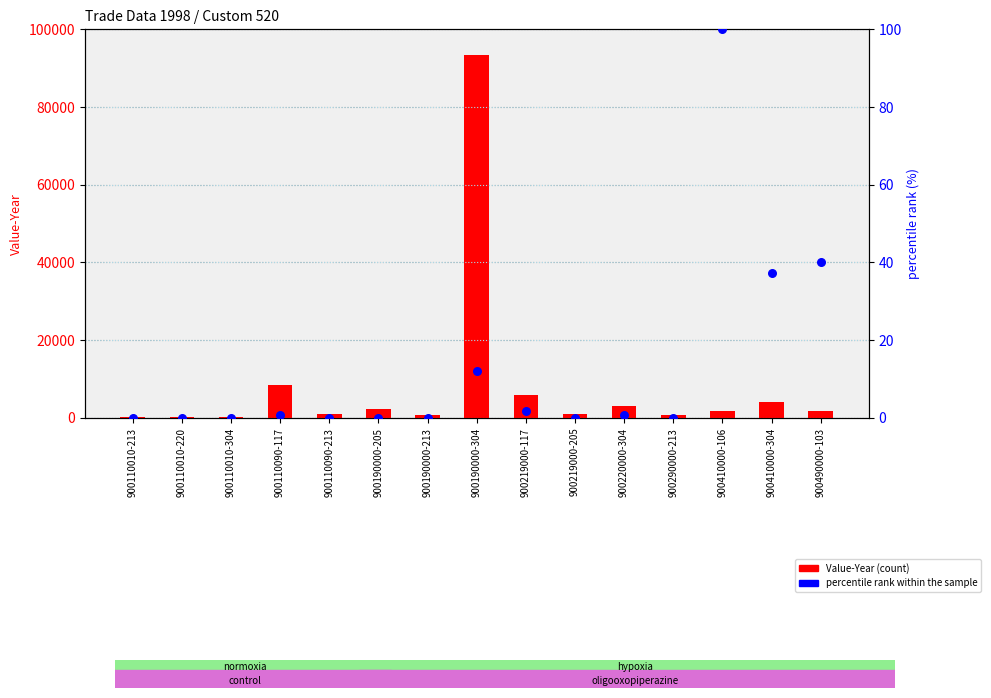

What are all the series names shown in the legend?

Value-Year (count), percentile rank within the sample